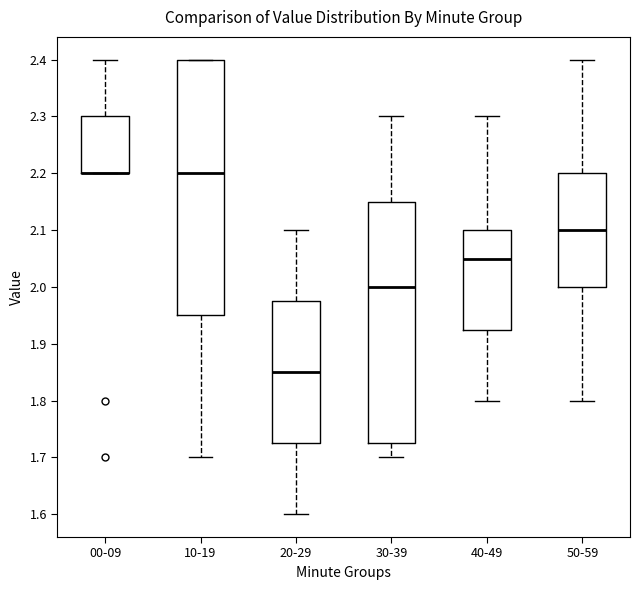

Where does the lower whisker of the box for 20-29 end on the y-axis? The values are not printed on the chart, so give them approximately, as read against the axis.

1.60